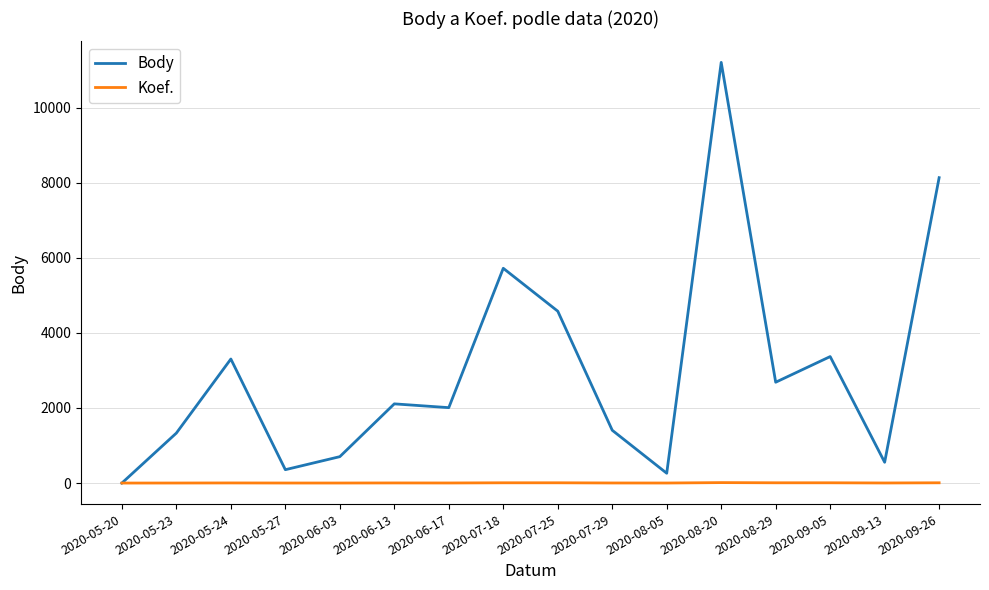

At how many categories does at least one series exceed 7132?

2